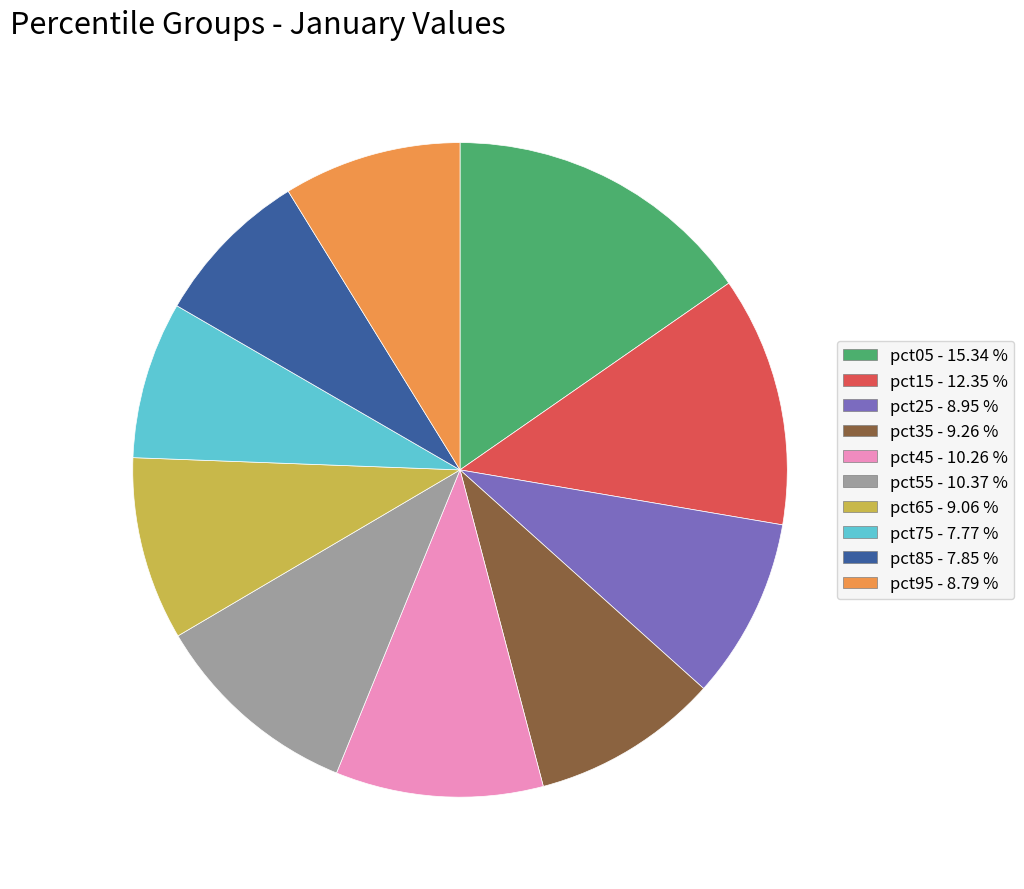

Do pct15 and pct55 together represent more than half of the pie?

No